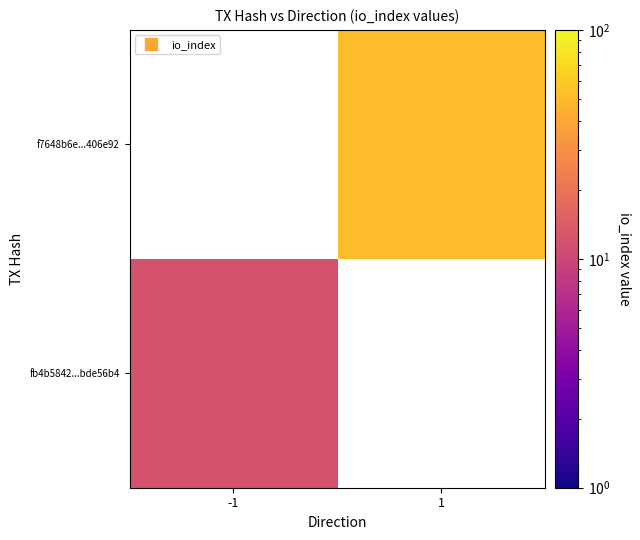

What is the greatest value displayed?

52.0